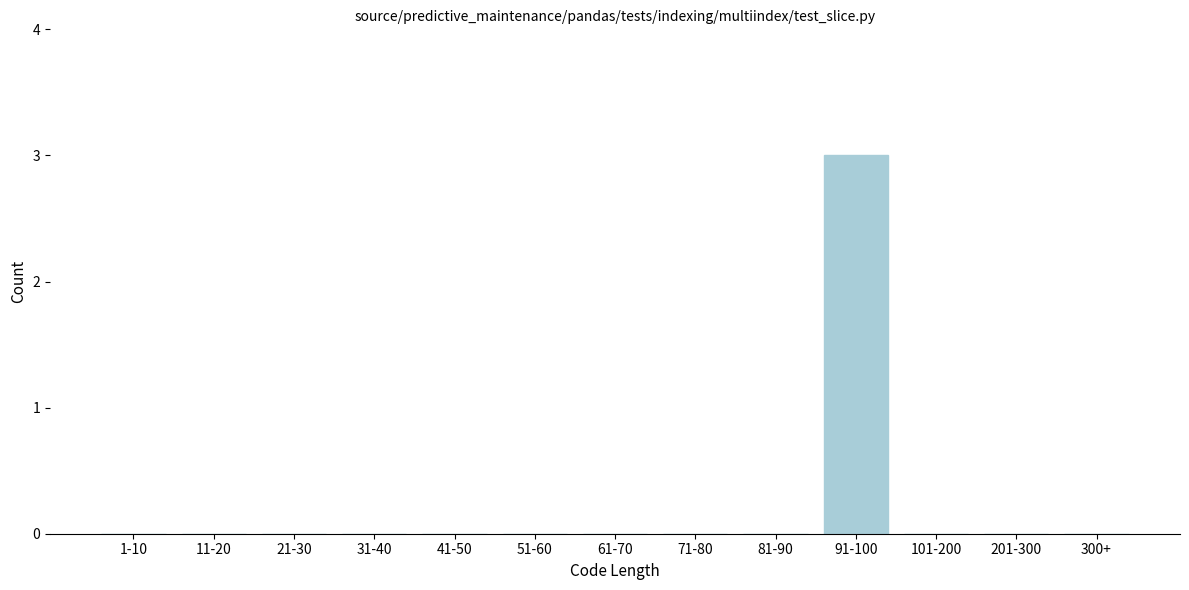

Reading left to right, extract all data points from this chart.

1-10=0	11-20=0	21-30=0	31-40=0	41-50=0	51-60=0	61-70=0	71-80=0	81-90=0	91-100=3	101-200=0	201-300=0	300+=0